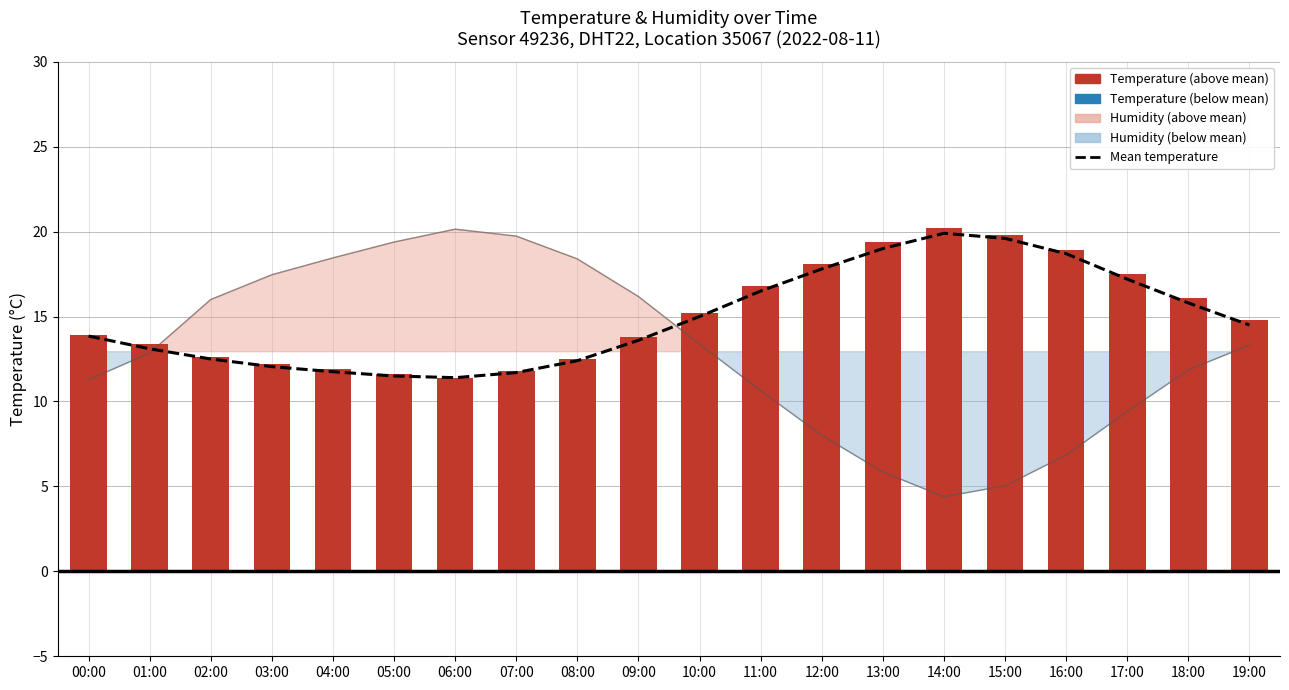

Which category has the lowest value across all series?

06:00